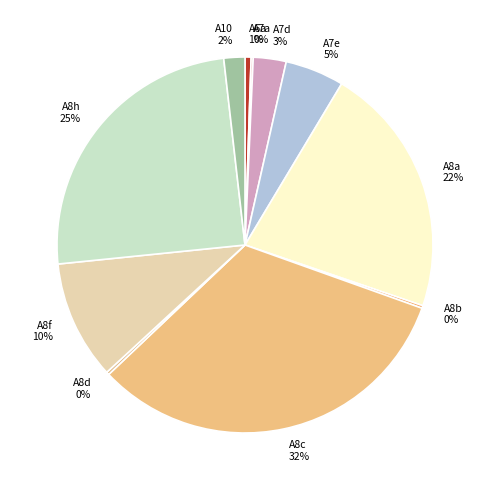

Which category has the biggest portion of the pie?

A8c